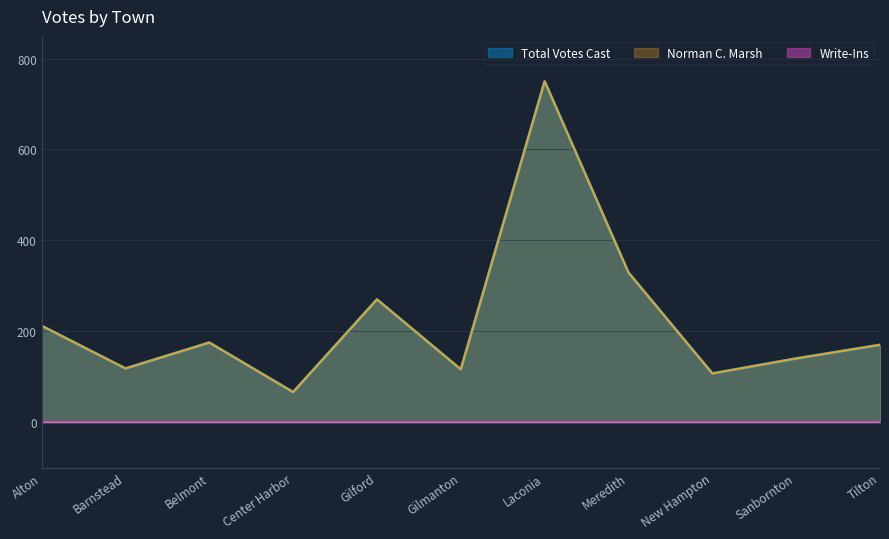

True or false: Total Votes Cast has a value of 118 at Barnstead.

True